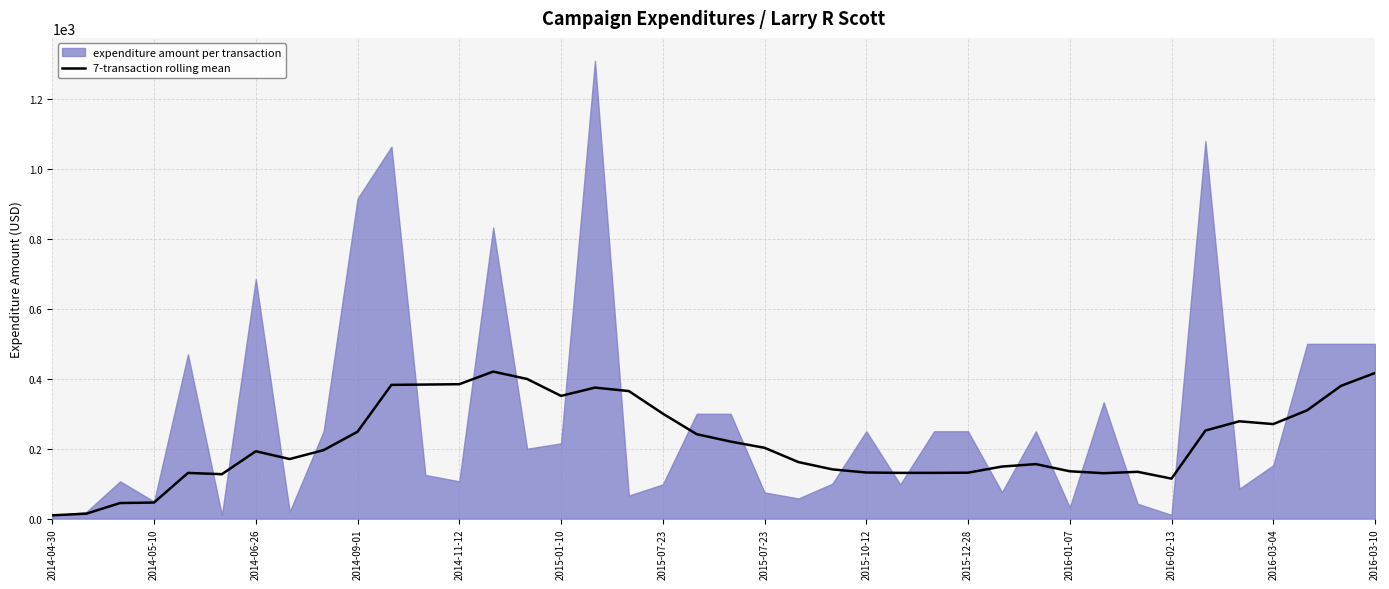

What is the minimum value shown in the chart?

9.5